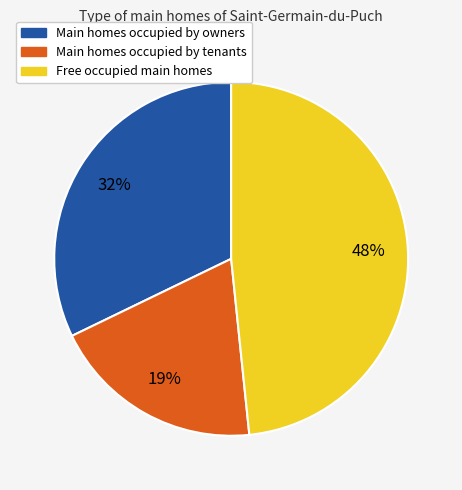

To the nearest percent, what is the difference between the largest and smallest slice percentages?

29%